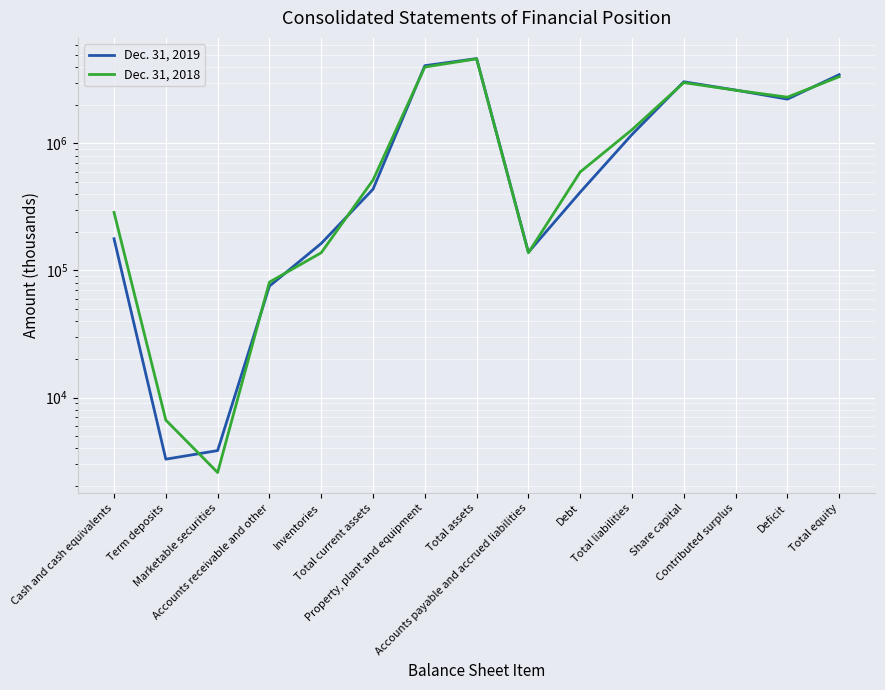

Rank the series by their average value, from highest to lowest.

Dec. 31, 2018, Dec. 31, 2019